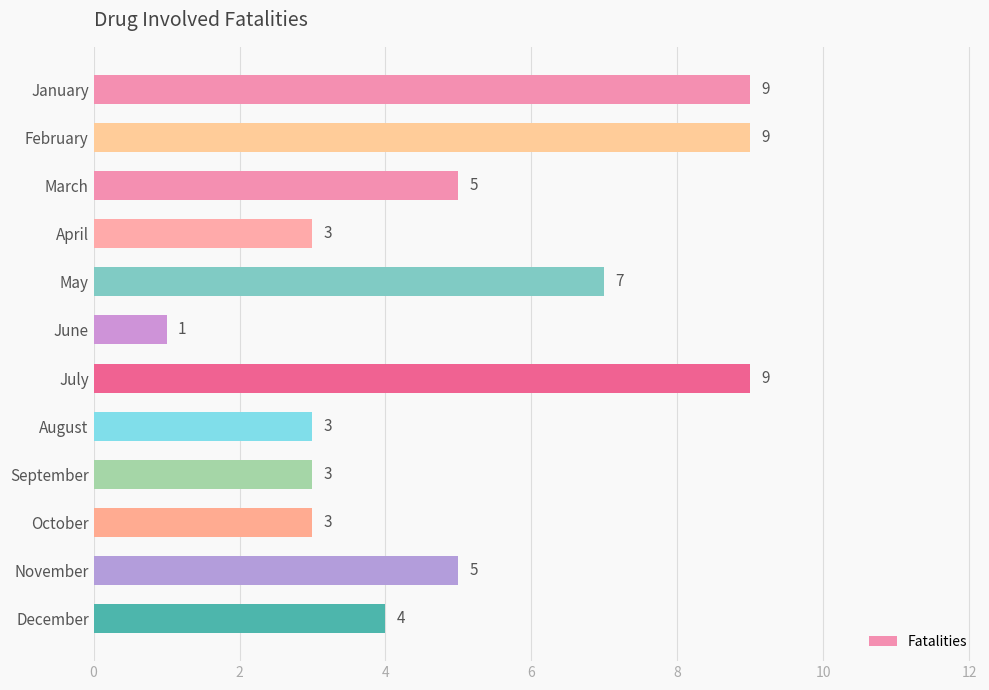

What is the difference between the values at April and July?

6